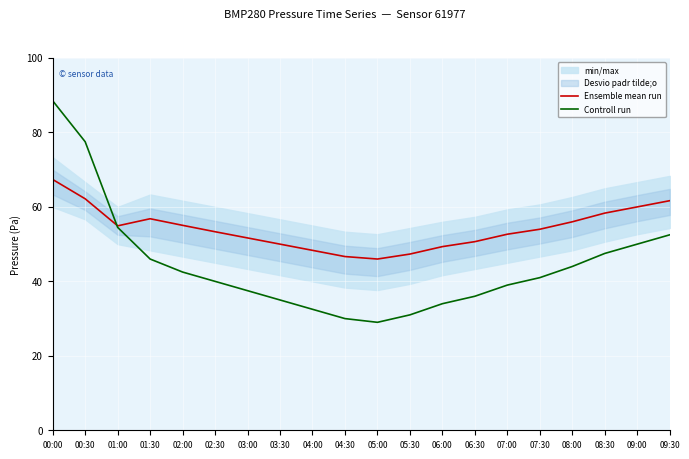

What is the highest value of the Controll run series?

88.5